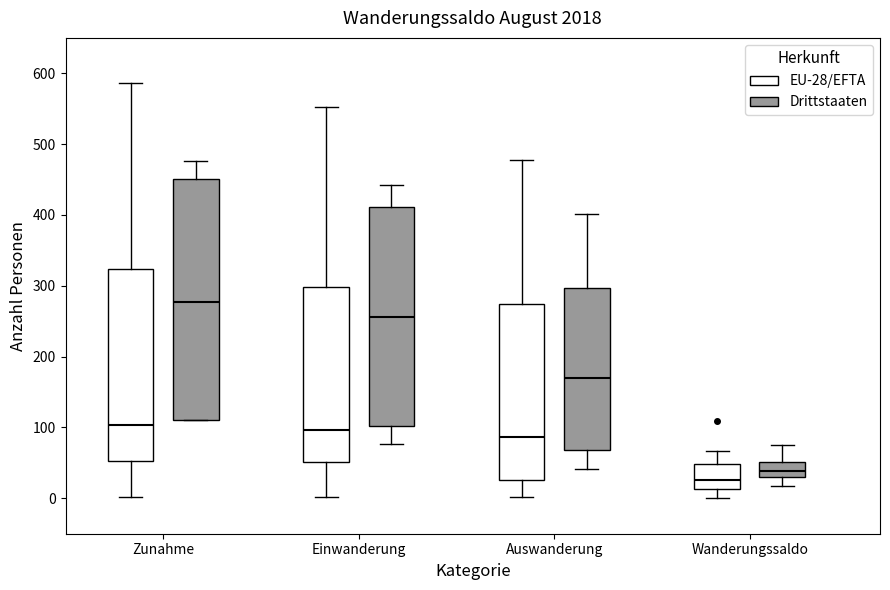

Which box has the highest median line?

Zunahme (Drittstaaten)